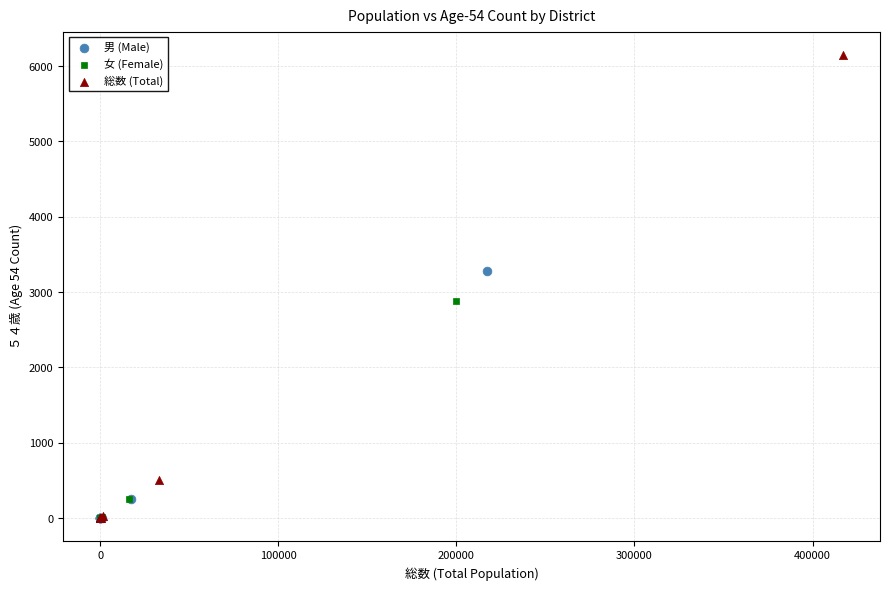

What are all the series names shown in the legend?

男 (Male), 女 (Female), 総数 (Total)